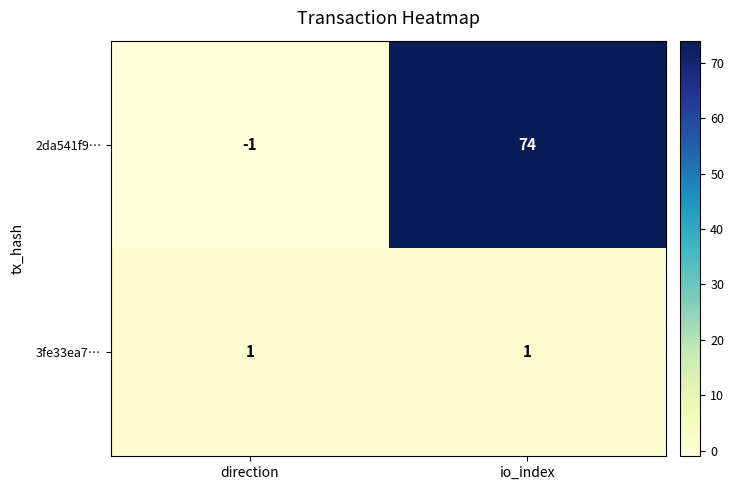

Which series has the widest spread of values?

2da541f9…